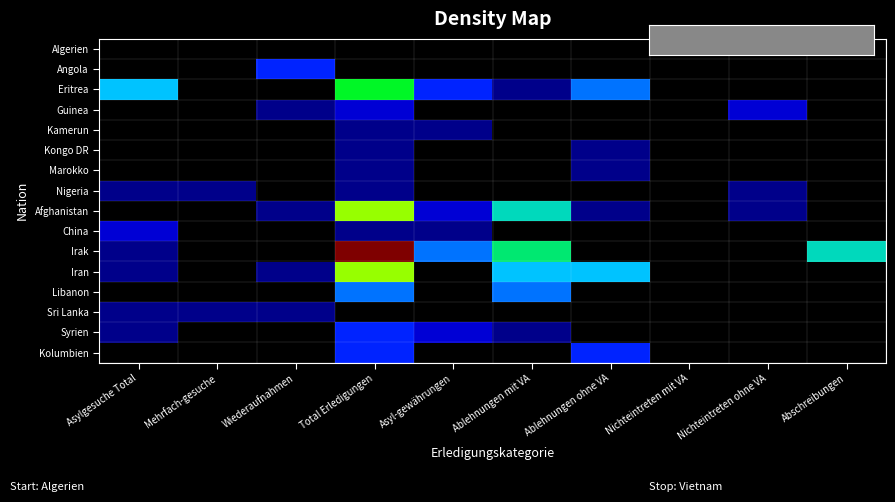

At how many categories does at least one series exceed 4?

5